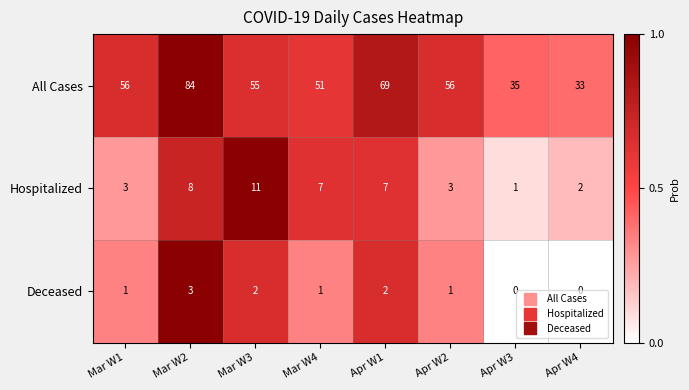

Which series has the largest total across all categories?

All Cases